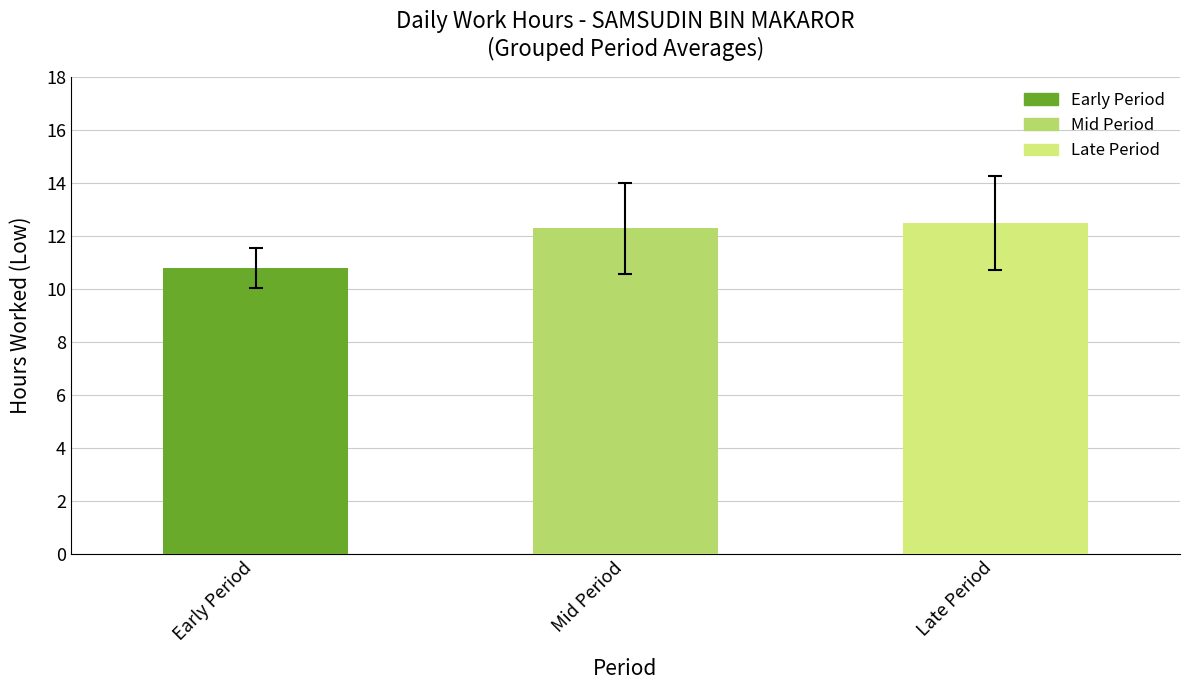

What is the difference between the second highest and minimum values?

1.5